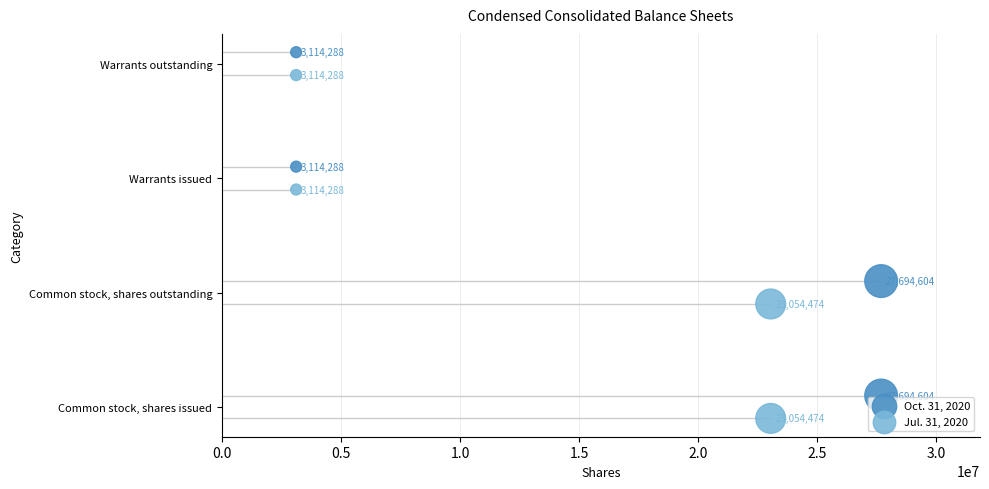

Is the value of Jul. 31, 2020 at 1.5 greater than the value of Oct. 31, 2020 at 1.5?

No